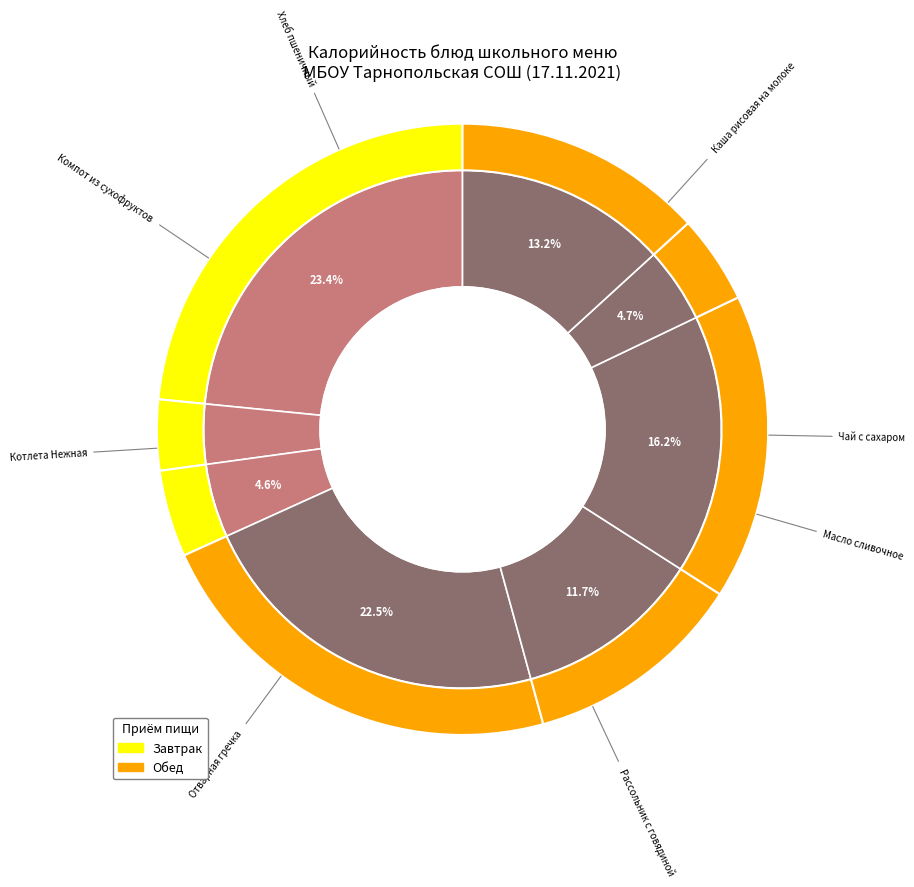

Is it true that Рассольник с говядиной is 31% of the pie?

False